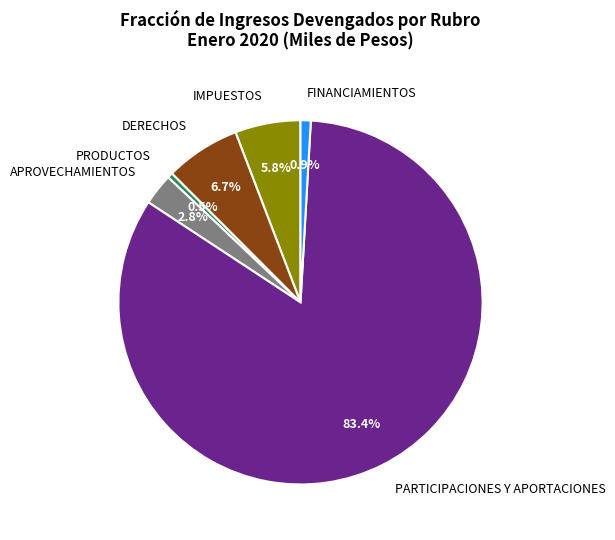

What is the majority slice?

PARTICIPACIONES Y APORTACIONES